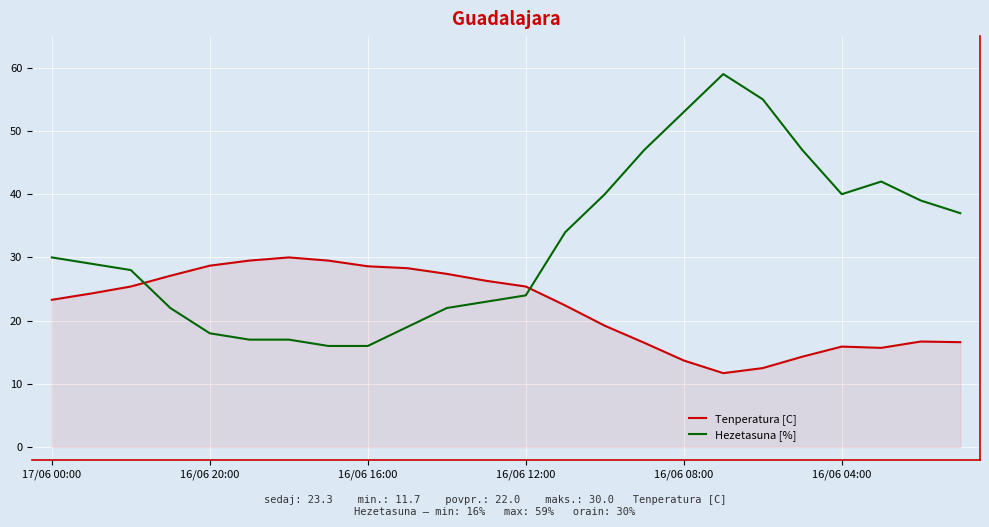

Rank the series by their average value, from highest to lowest.

Hezetasuna [%], Tenperatura [C]